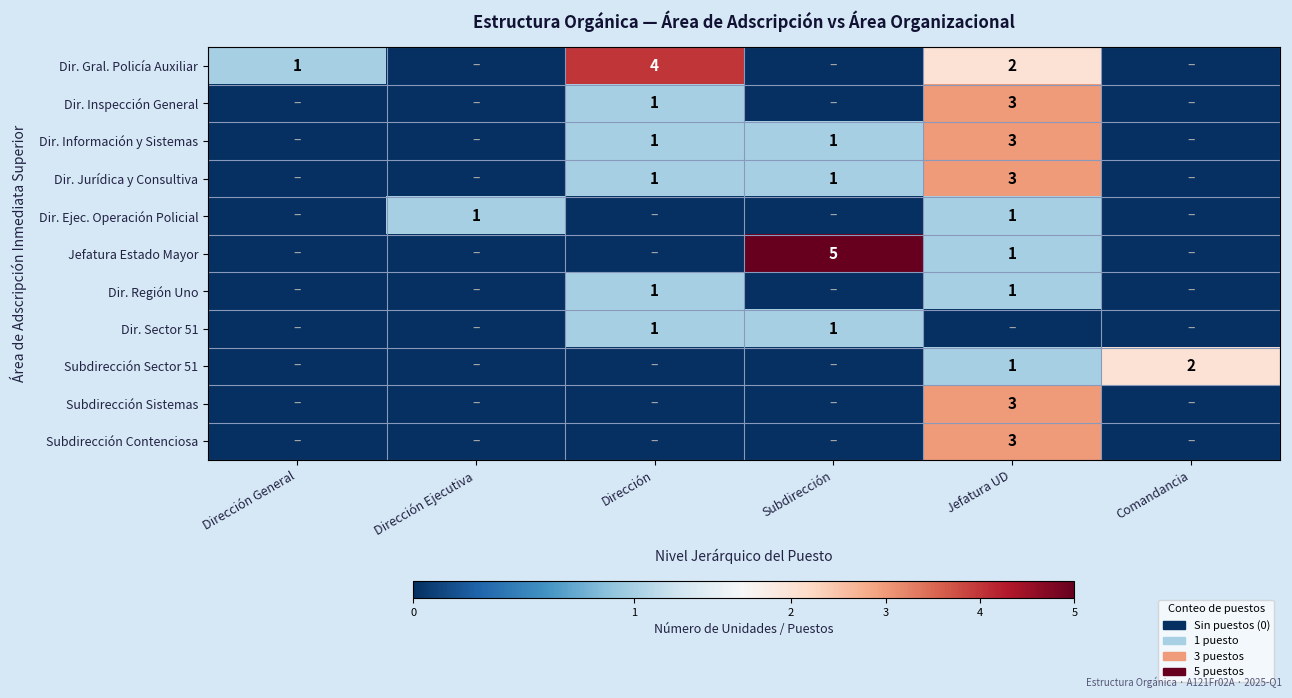

How many values in the Dir. Gral. Policía Auxiliar series exceed 1?

2